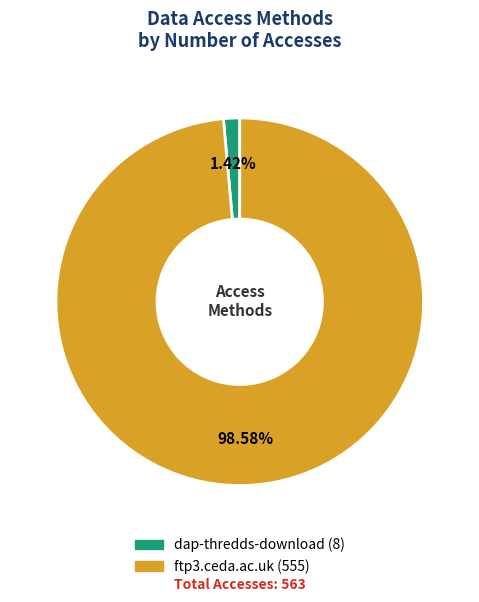

Which has a higher value, dap-thredds-download or ftp3.ceda.ac.uk?

ftp3.ceda.ac.uk